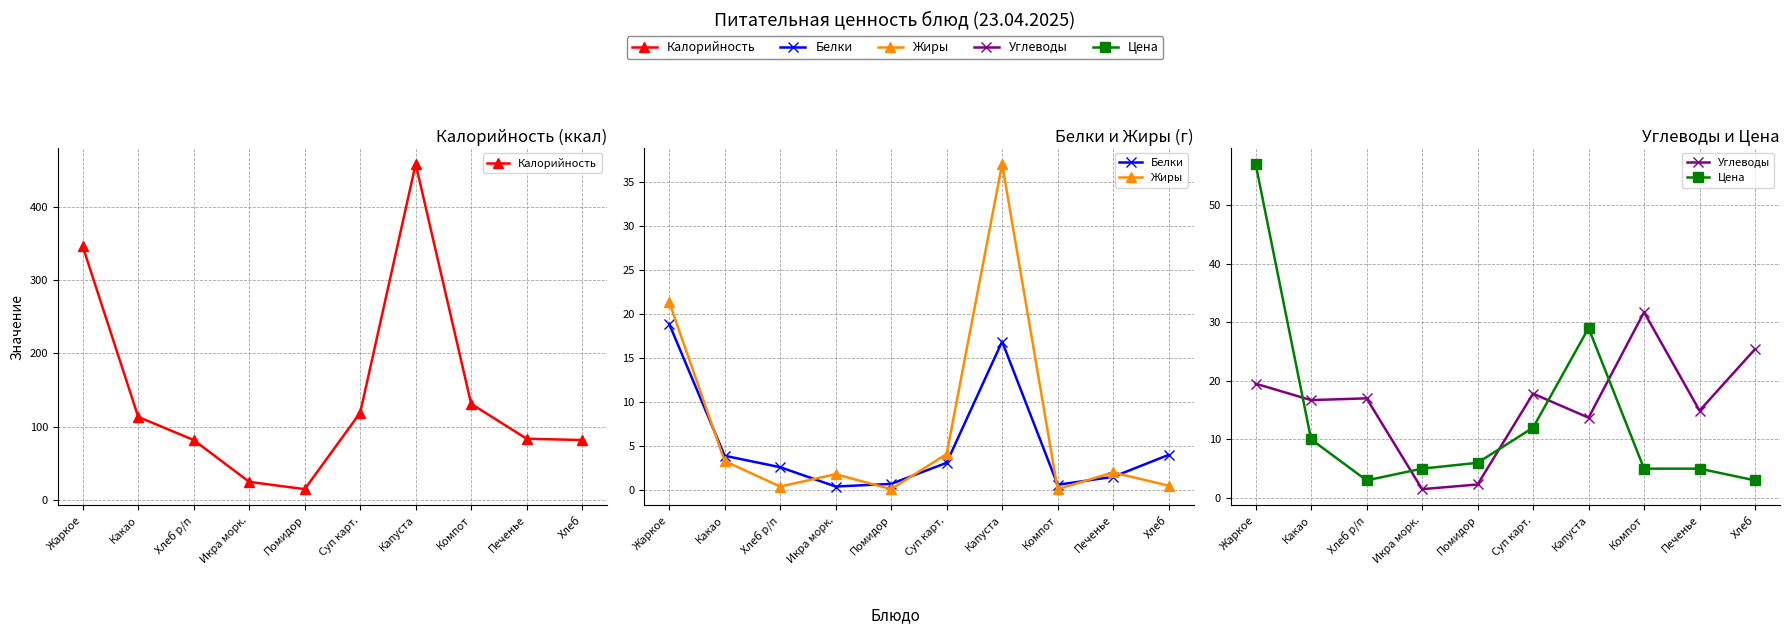

At which label does Жиры reach its peak?

Капуста